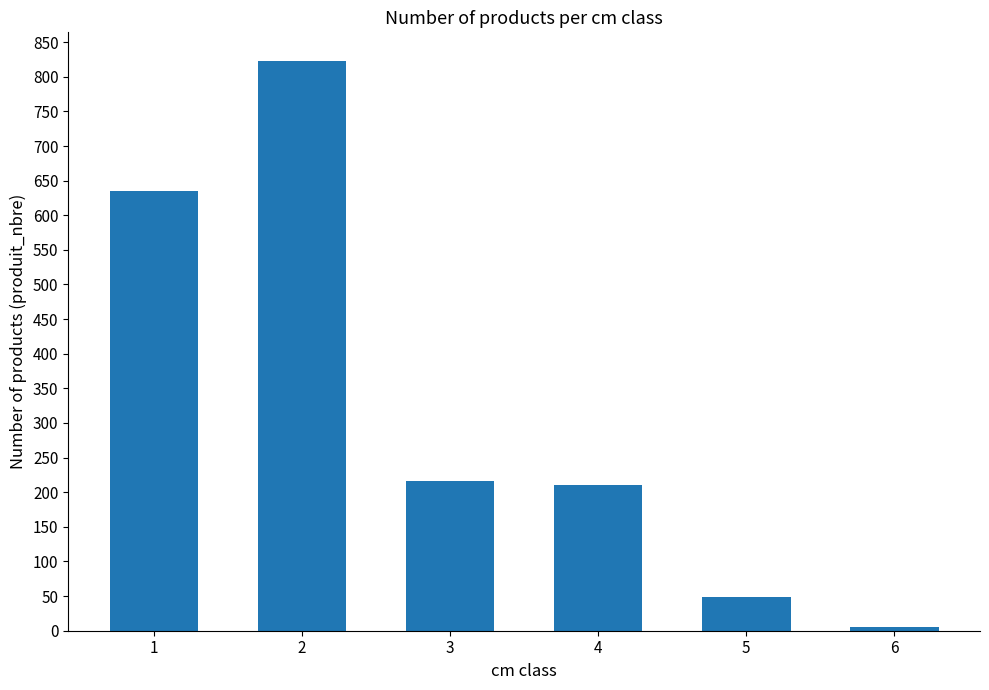

What is the value of the 4th bar from the left?

211